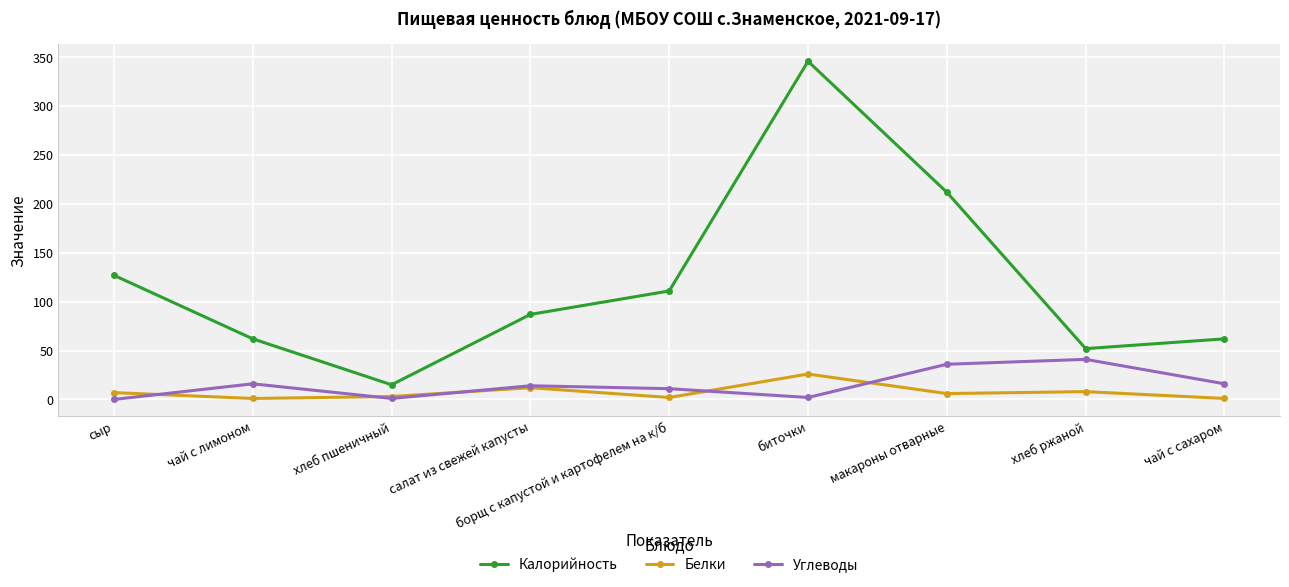

Which series has the largest total across all categories?

Калорийность